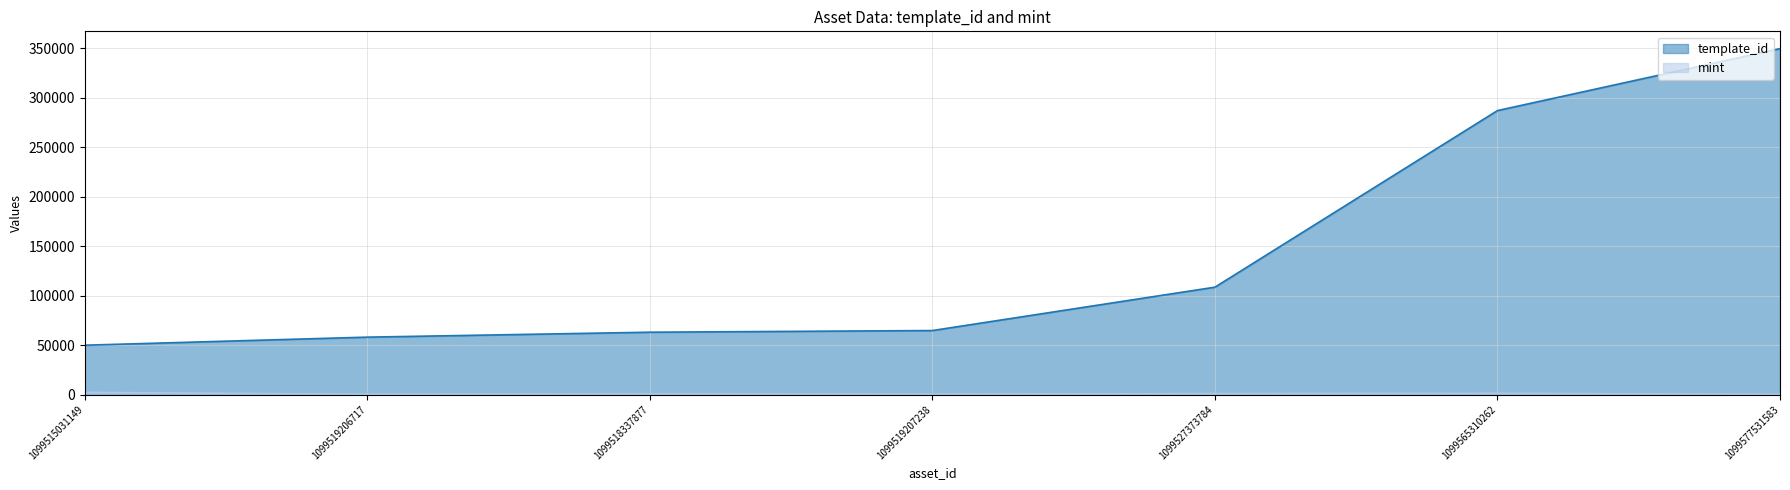

What is the difference between the second highest and second lowest values in the mint series?

963